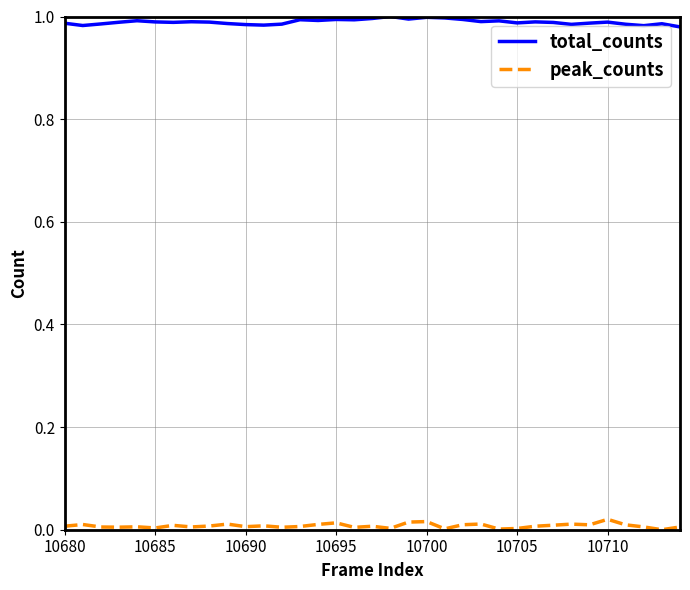

Does the chart display data point markers on the line(s)?

No